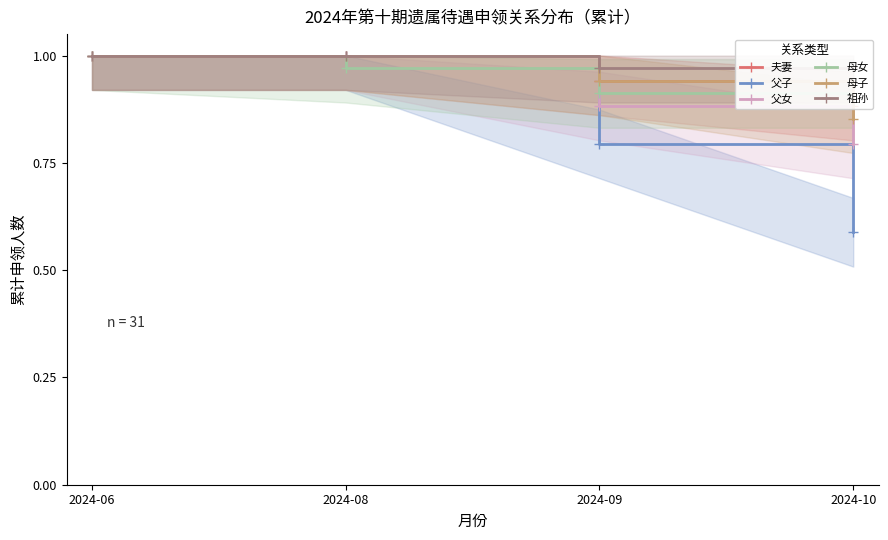

Is it true that 夫妻 equals 0.9 at 2024-10?

True